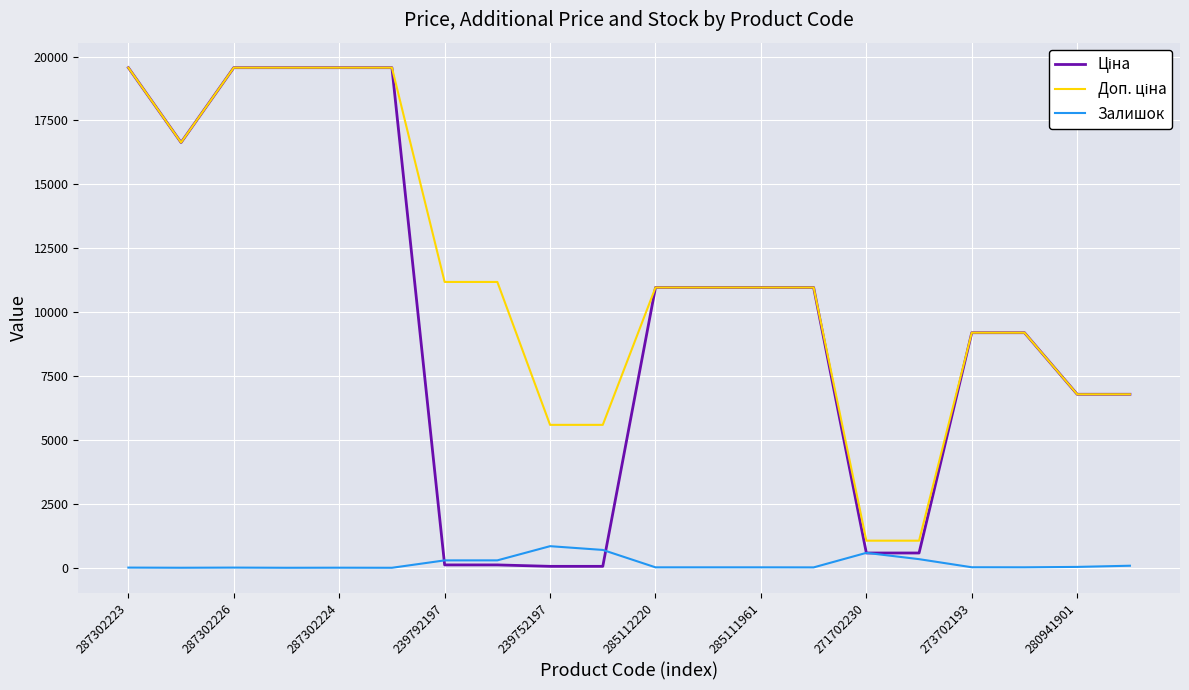

At how many categories does at least one series exceed 8079?

14